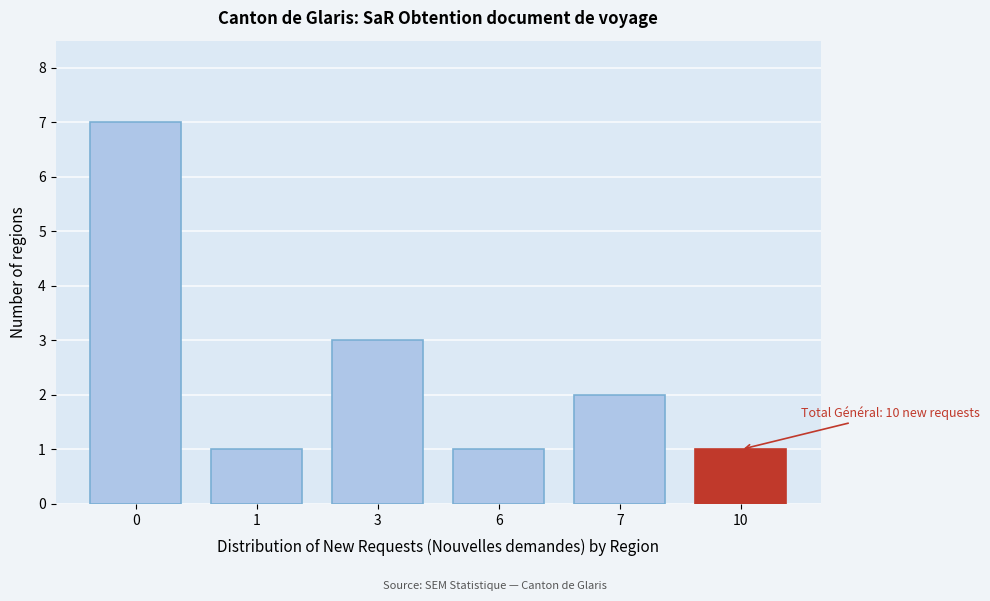

Reading right to left, list all the values displayed in this chart.

10=1	7=2	6=1	3=3	1=1	0=7